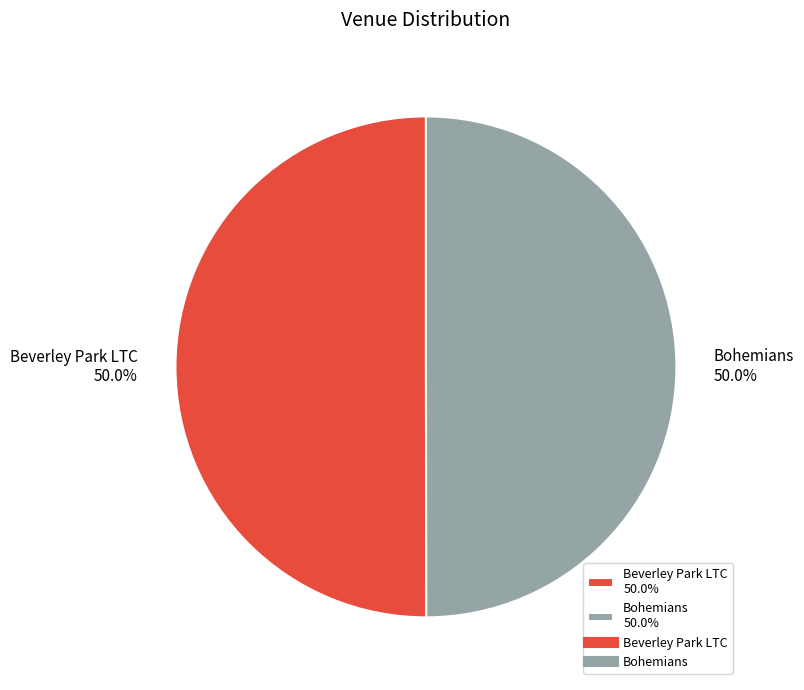

Combined, what portion of the pie is Beverley Park LTC and Bohemians?

100.0%